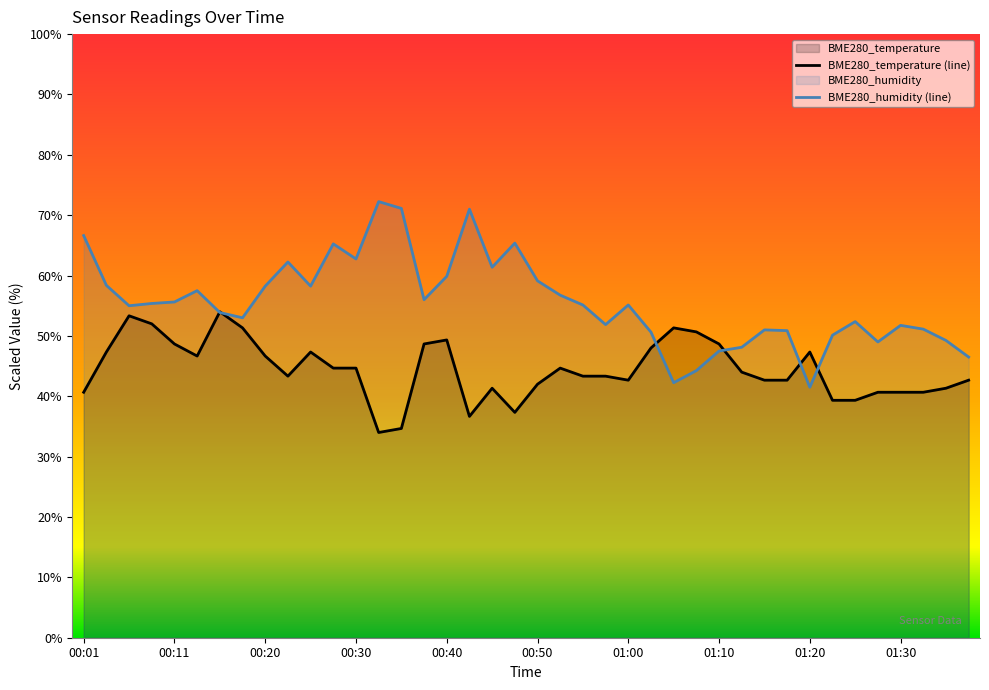

Where does the BME280_temperature series first go above 44?

00:03